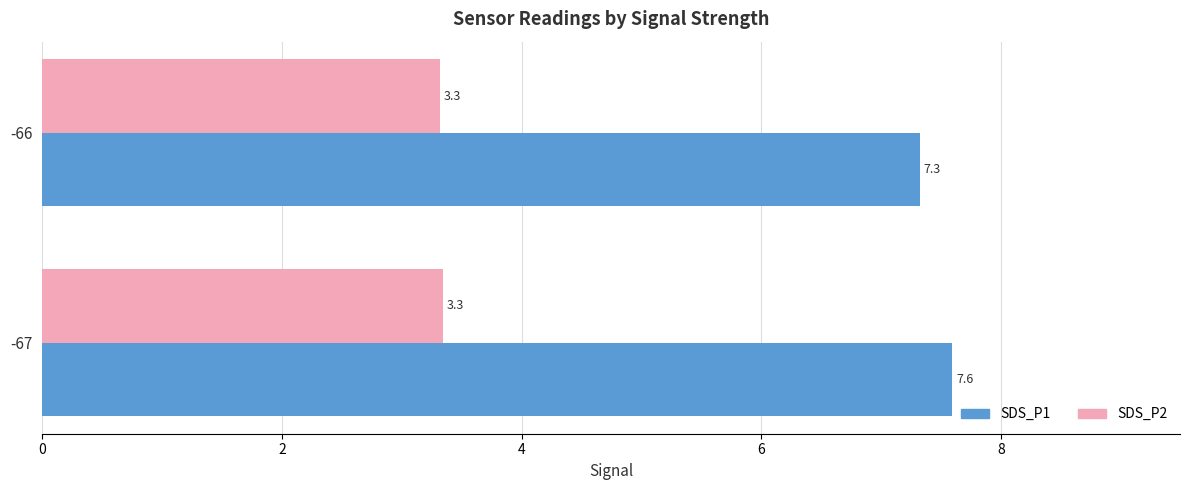

Is the value of SDS_P1 at -66 greater than the value of SDS_P2 at -67?

Yes